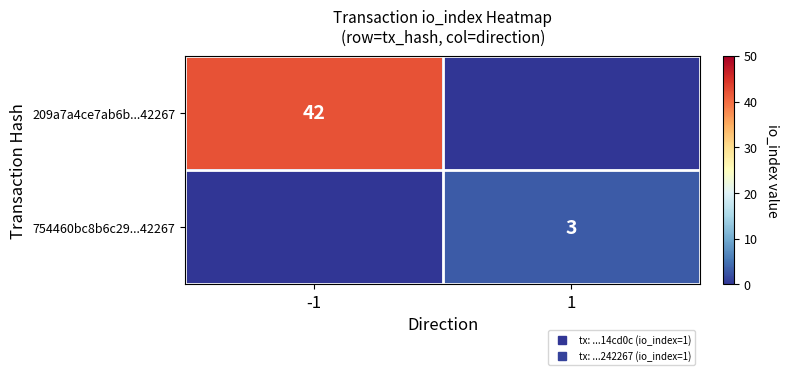

How many positive values does the 209a7a4ce7ab6b...42267 series have?

1